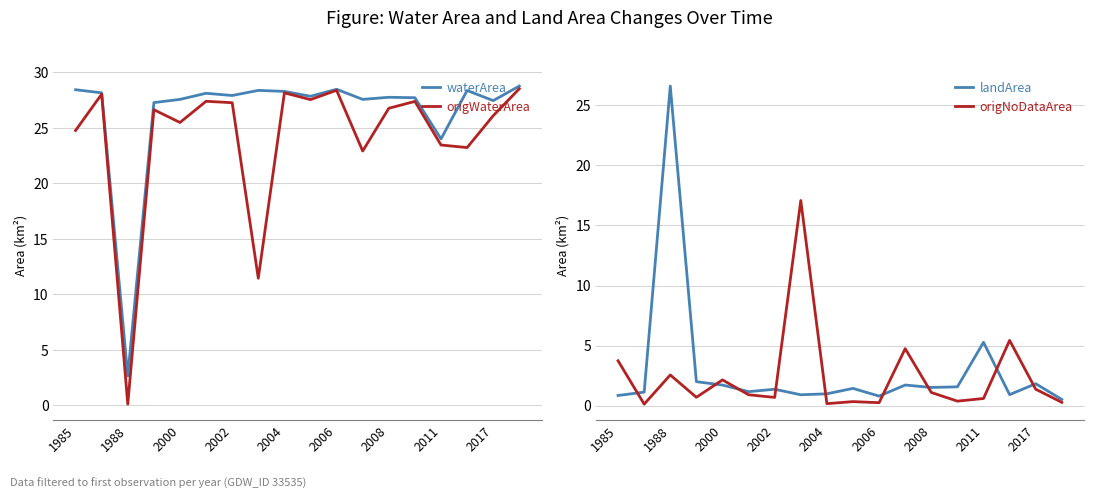

What is the average value of the waterArea series?

26.4